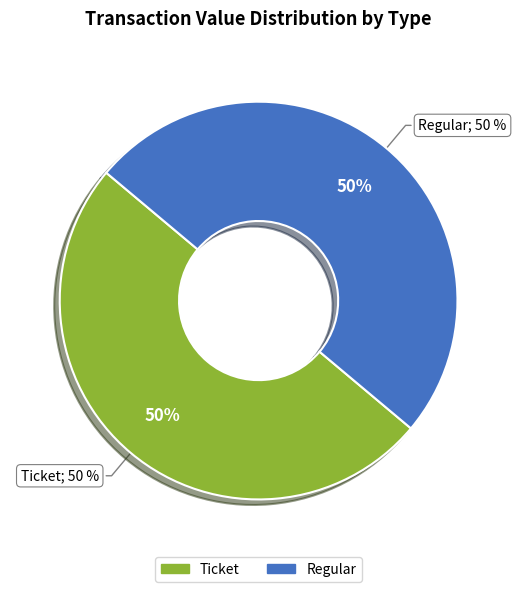

Does Ticket (io_index=0) account for over 50% of the chart?

No